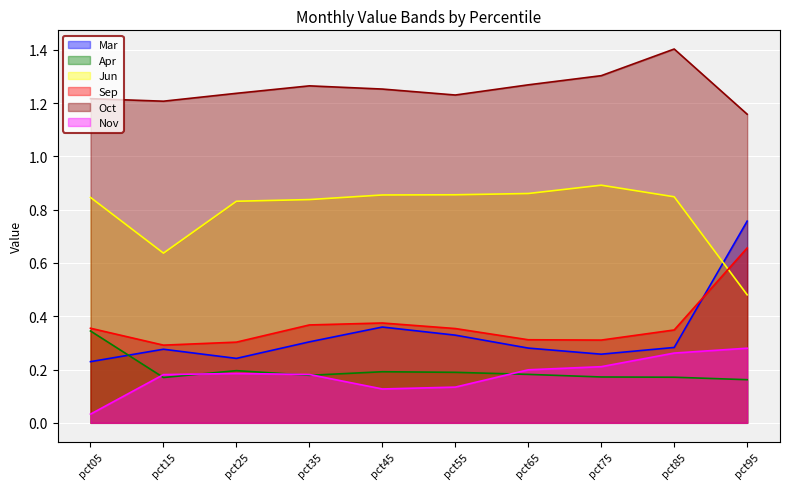

Count the number of data series in this chart.

6